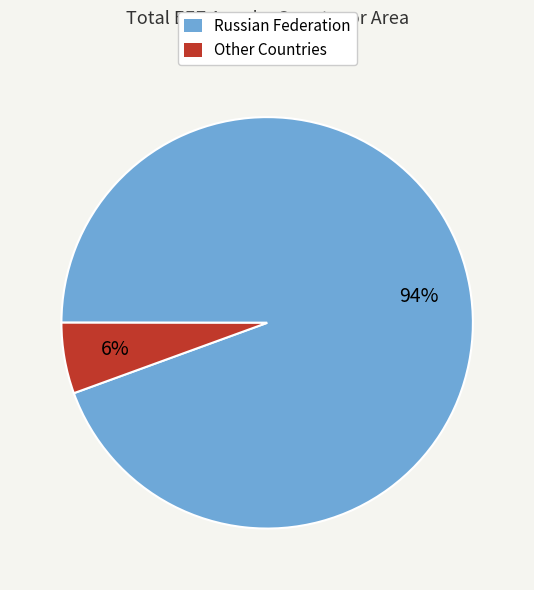

Does any single category account for the majority?

Yes